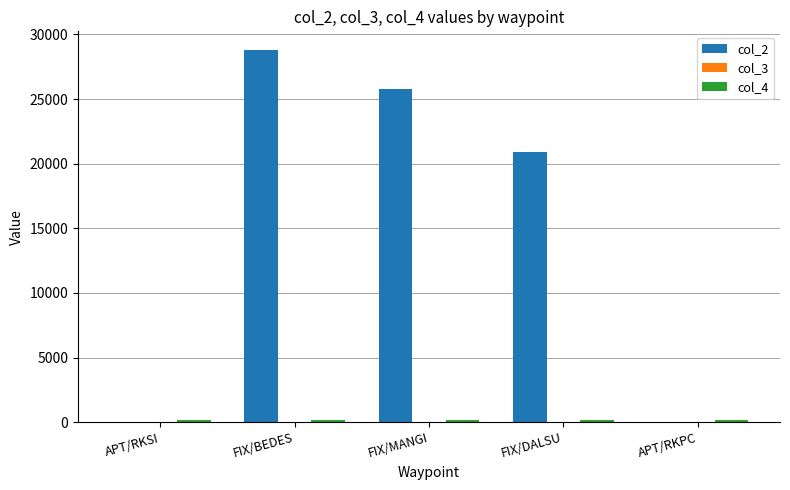

At which category does the chart reach its peak across all series?

FIX/BEDES